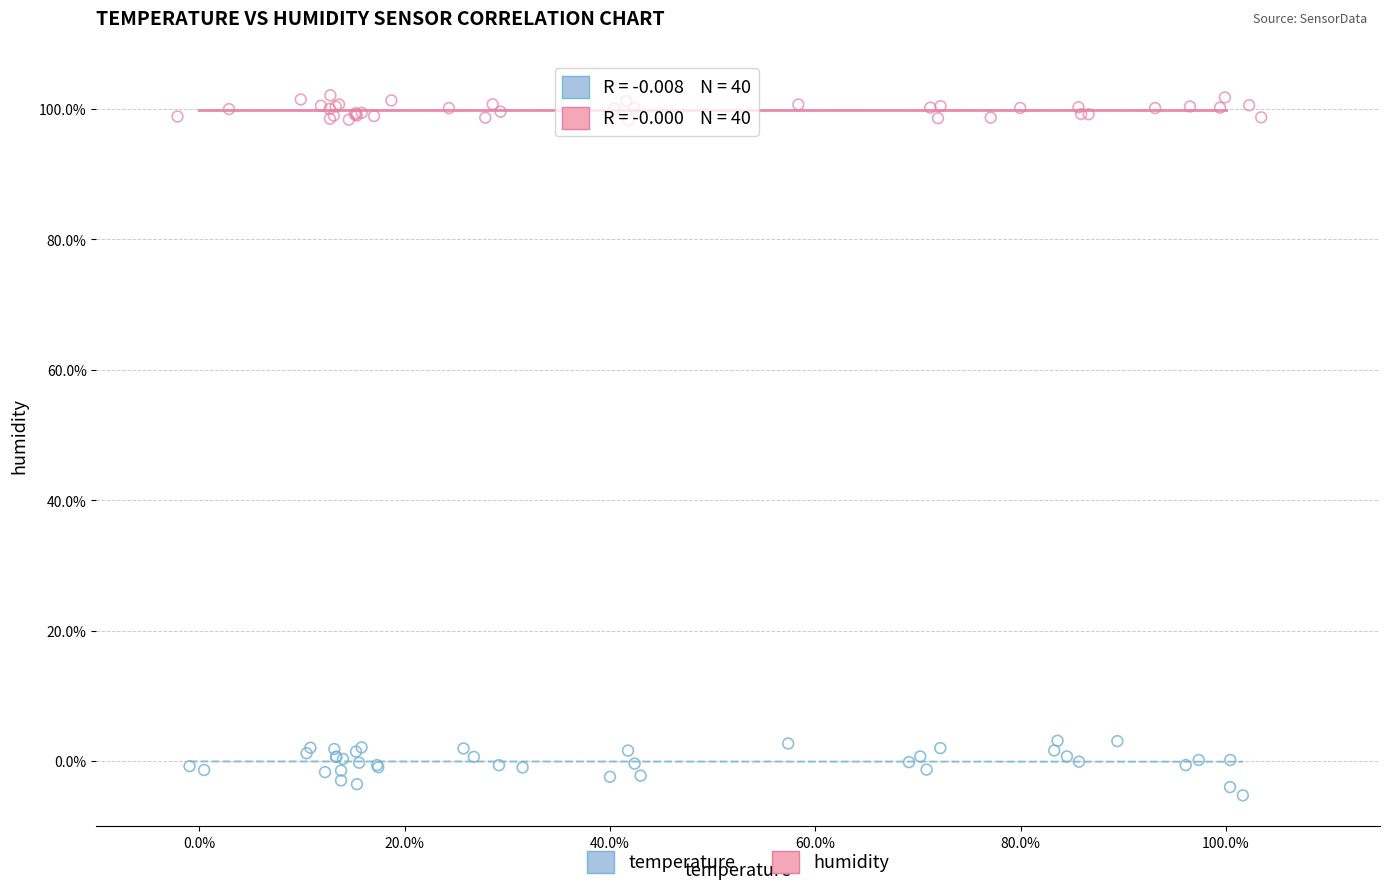

What are all the series names shown in the legend?

temperature, humidity